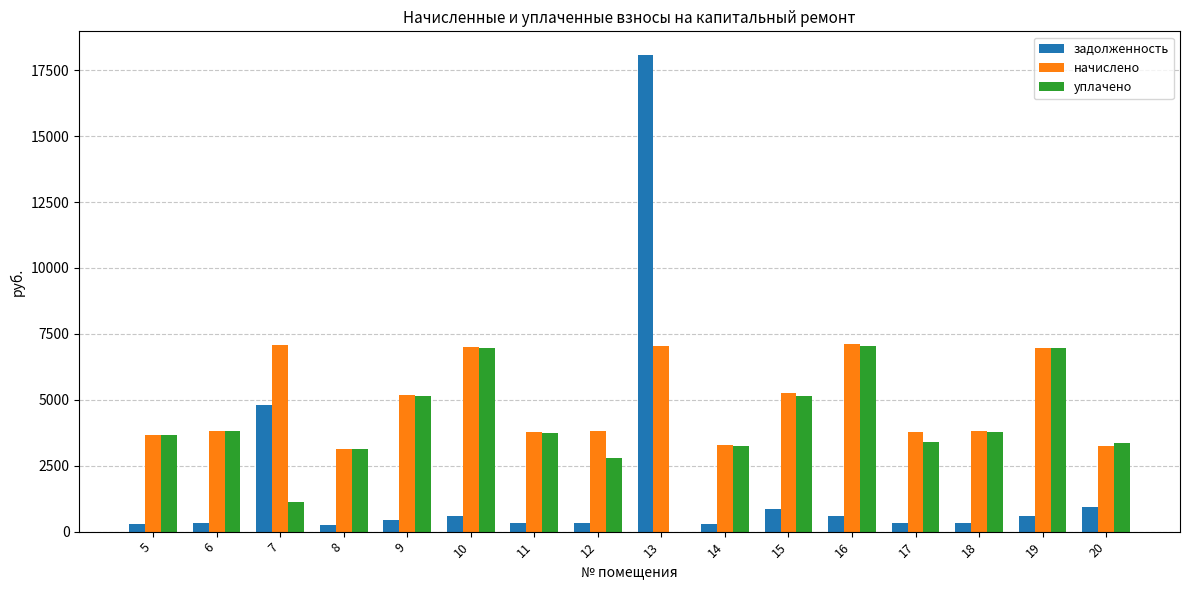

Which series has the largest total across all categories?

начислено